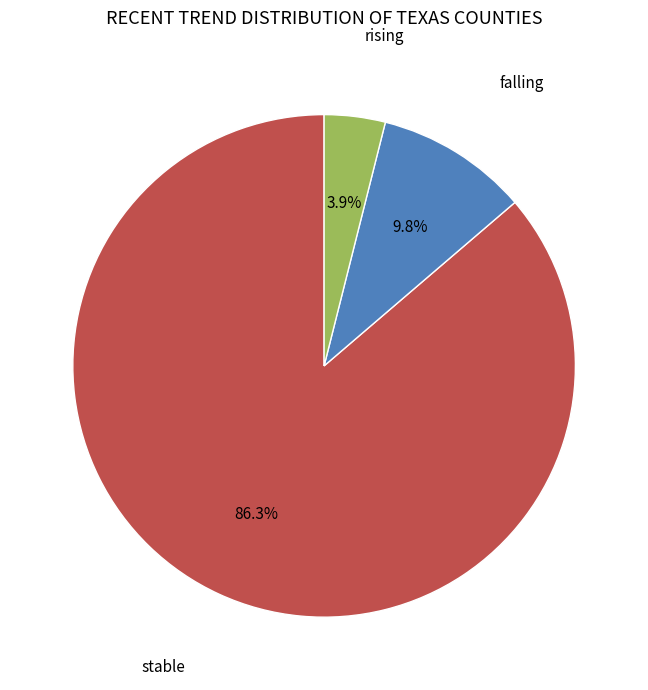

Does any single category account for the majority?

Yes